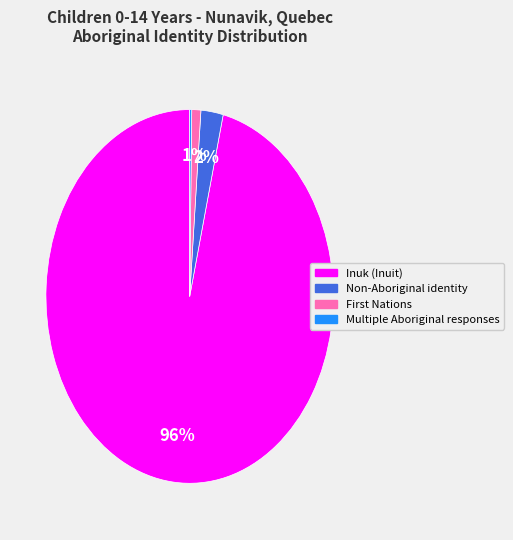

Which slice is the largest?

Inuk (Inuit)